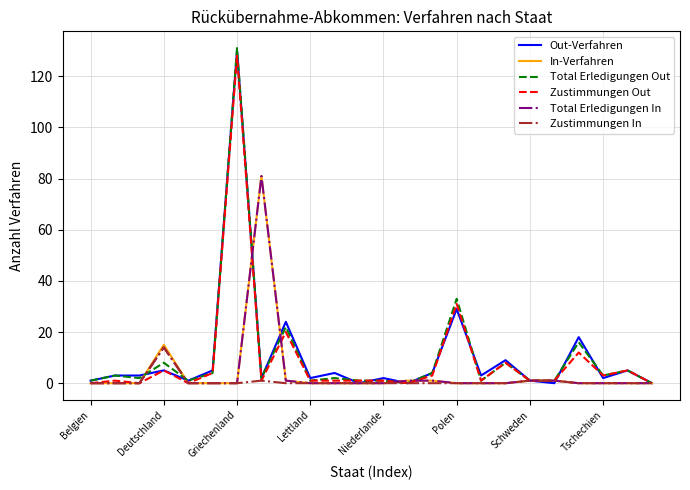

What is the maximum value for In-Verfahren?

81